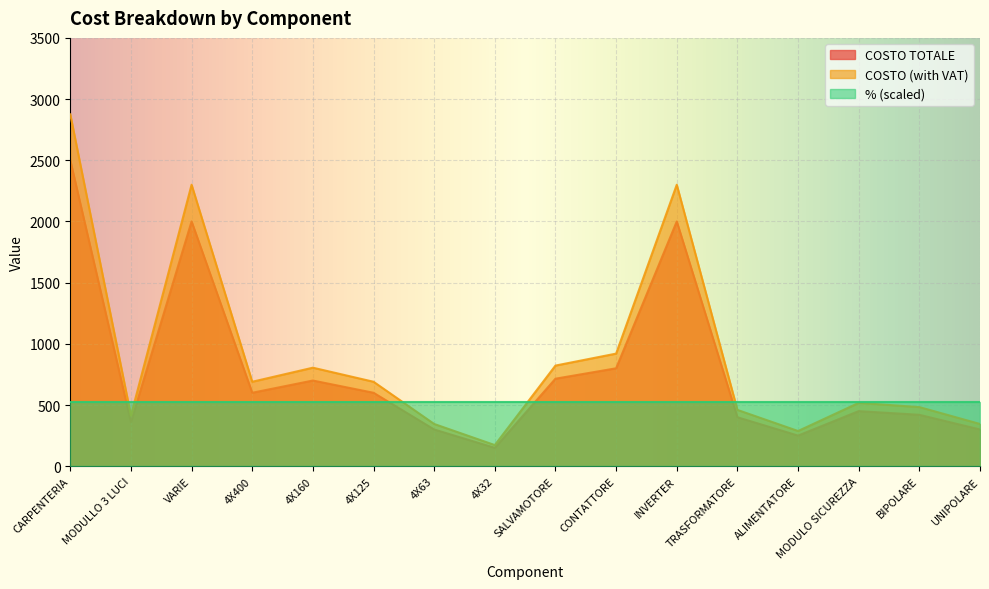

Rank the series by their average value, from lowest to highest.

% (scaled), COSTO TOTALE, COSTO (with VAT)